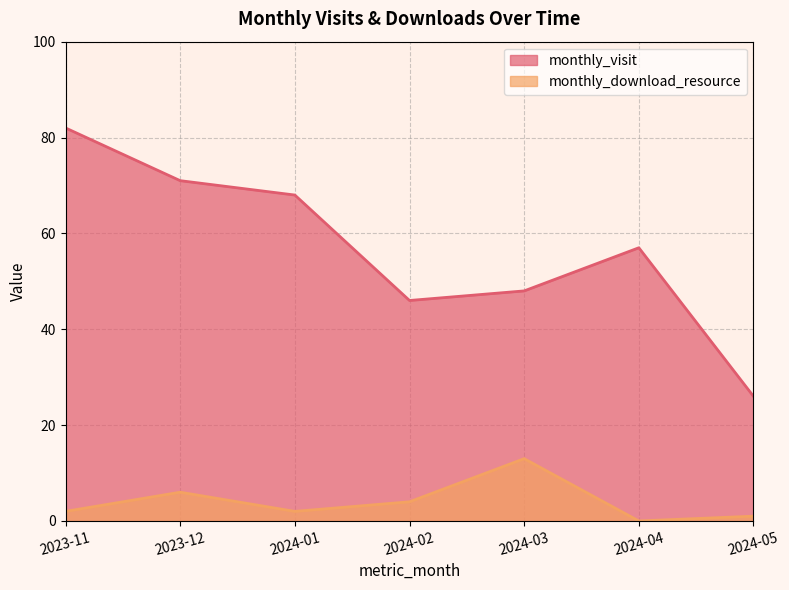

Reading left to right, transcribe all the data shown in this chart.

monthly_visit: 2023-11=82	2023-12=71	2024-01=68	2024-02=46	2024-03=48	2024-04=57	2024-05=26
monthly_download_resource: 2023-11=2	2023-12=6	2024-01=2	2024-02=4	2024-03=13	2024-04=0	2024-05=1